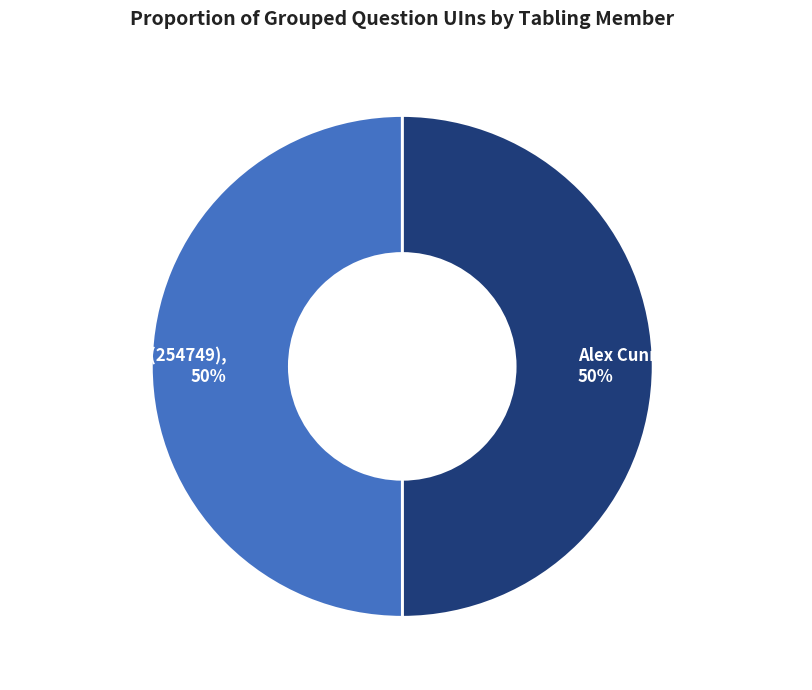

The Alex Cunningham (254819) slice represents 50% of the pie. True or false?

True